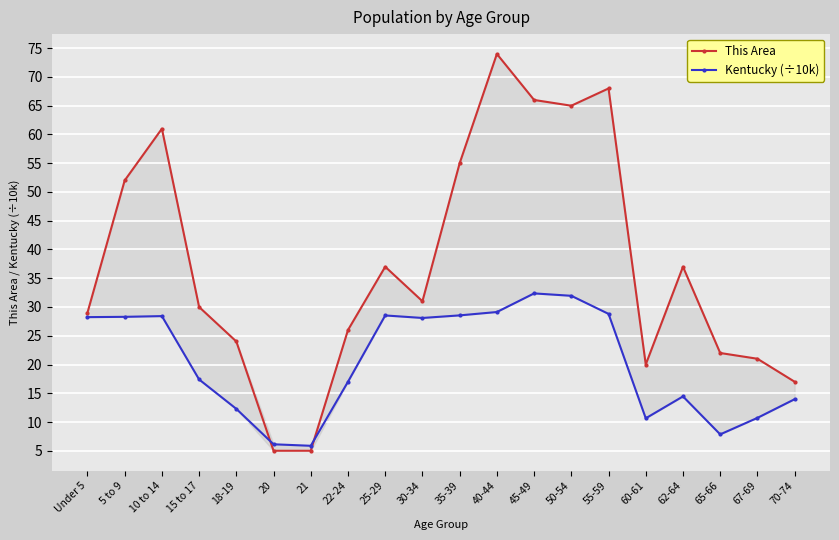

At which category is the sum across all series the highest?

40-44